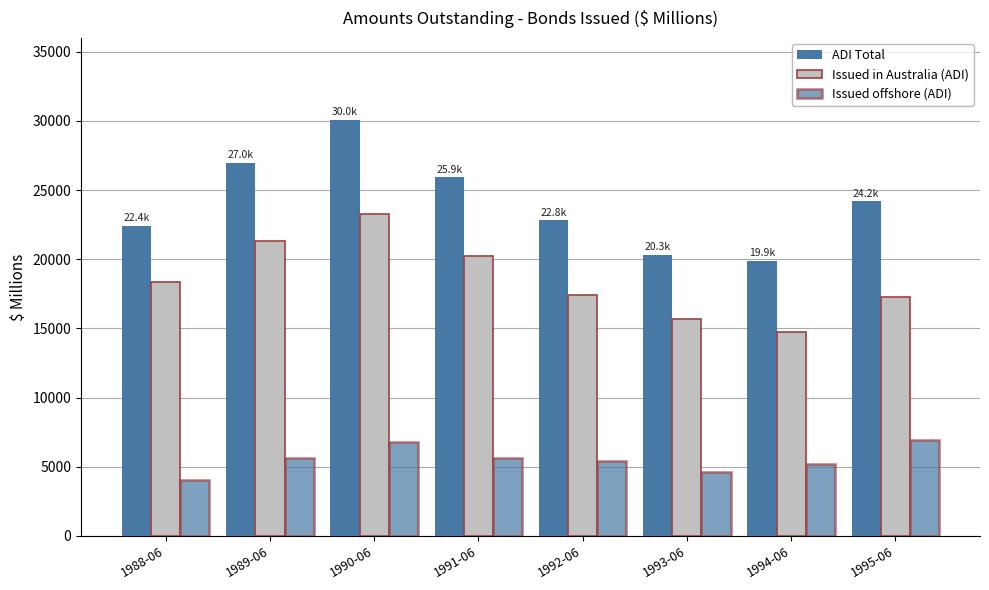

Which series has the widest spread of values?

ADI Total